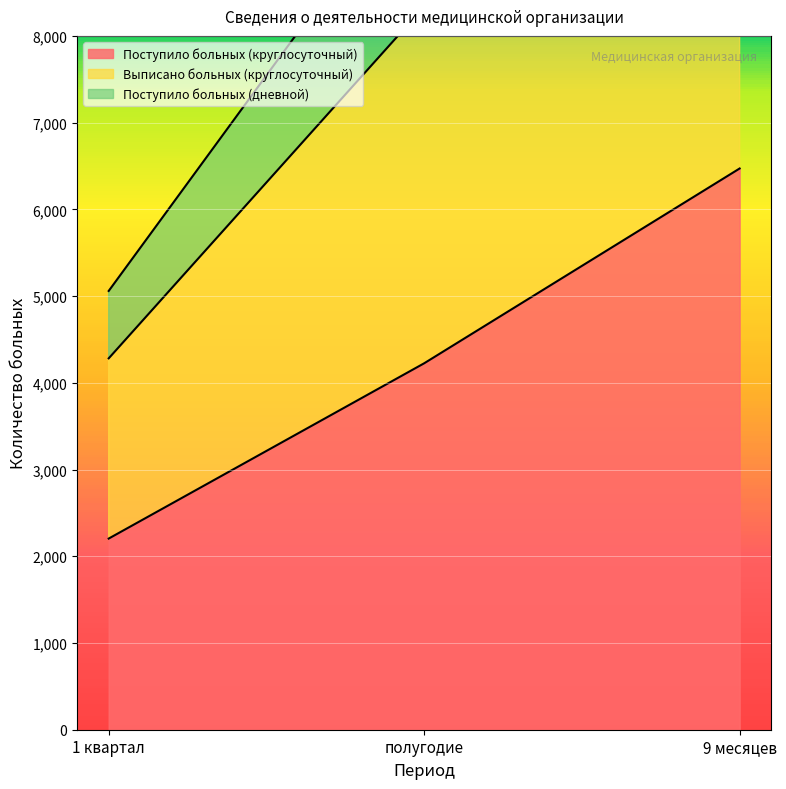

The value of Поступило больных (круглосуточный) at 1 квартал is 3573. True or false?

False